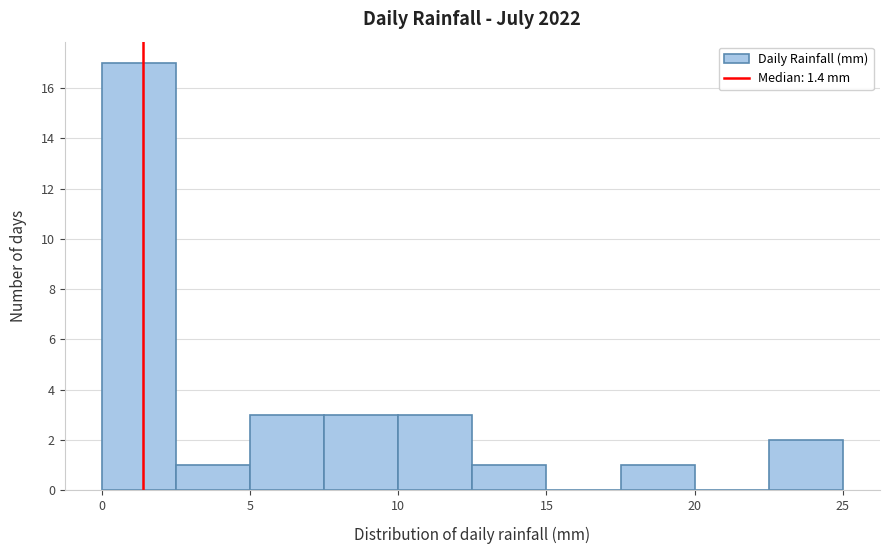

How tall is the bar that spans 7.5 to 10.0 on the x-axis? The values are not printed on the chart, so give them approximately, as read against the axis.

3